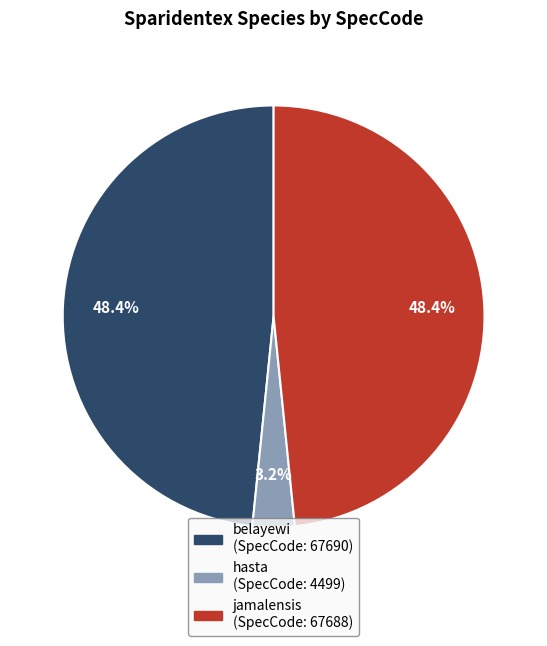

What portion of the pie excludes jamalensis?

51.6%